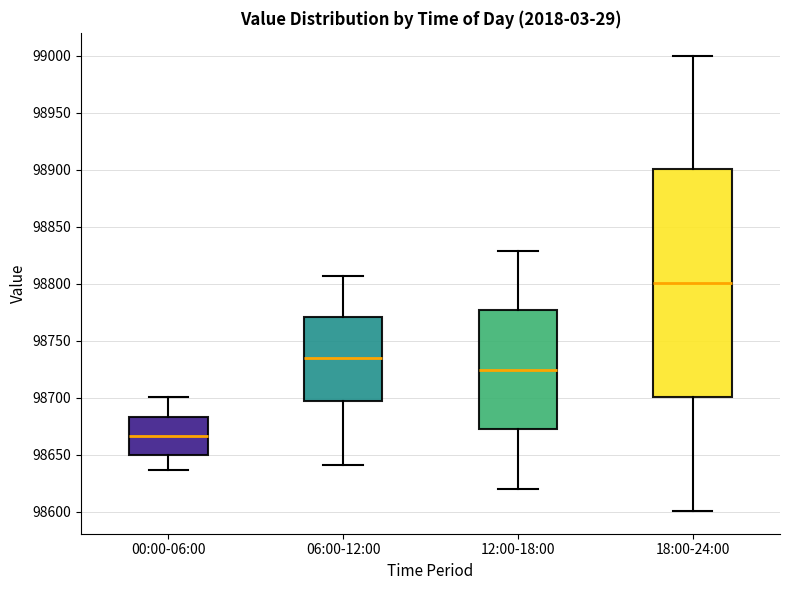

Reading left to right, read every box against the y-axis: the position of its median line, the range the box covers, and the ends of its whiskers. The values are not printed on the chart, so give them approximately, as read against the axis.

00:00-06:00: median 98665, box 98650 to 98685, whiskers 98635 to 98700
06:00-12:00: median 98735, box 98695 to 98770, whiskers 98640 to 98805
12:00-18:00: median 98725, box 98670 to 98775, whiskers 98620 to 98830
18:00-24:00: median 98800, box 98700 to 98900, whiskers 98600 to 99000